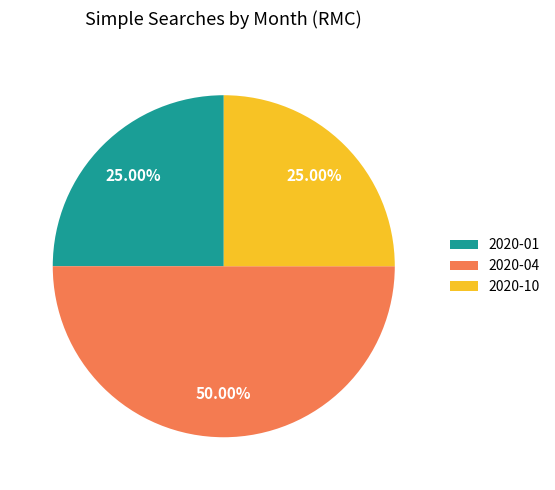

To the nearest percent, what is the average slice percentage?

33%